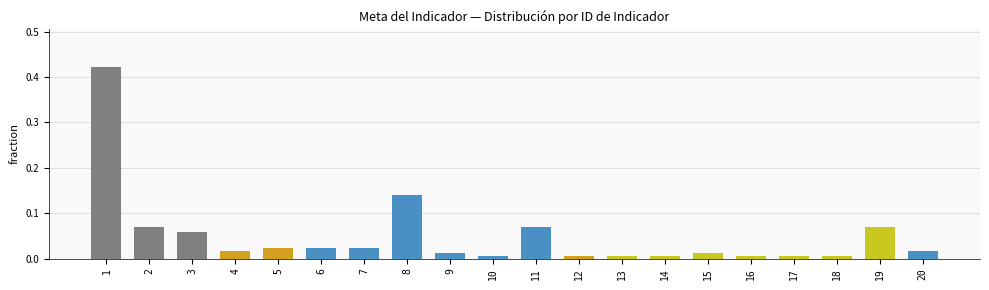

Is it true that the value at 8 is 0.3?

False